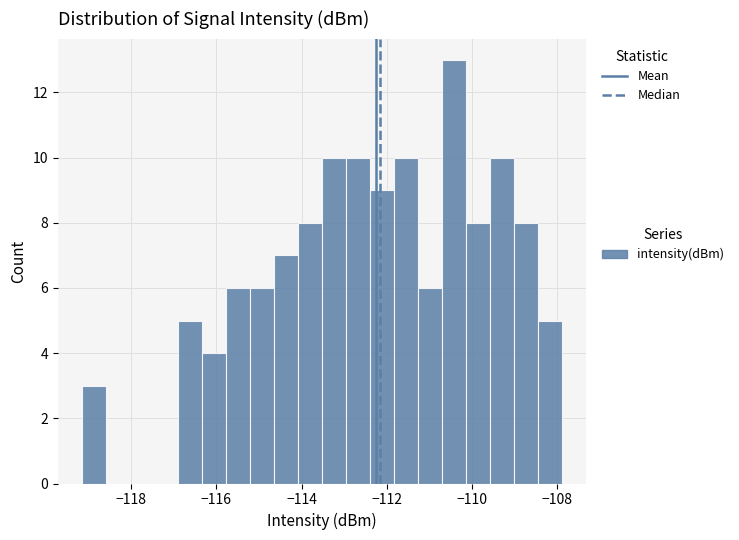

Around what value on the x-axis is the tallest bar? Give the approximate position of its centre, as read against the axis.

-110.4